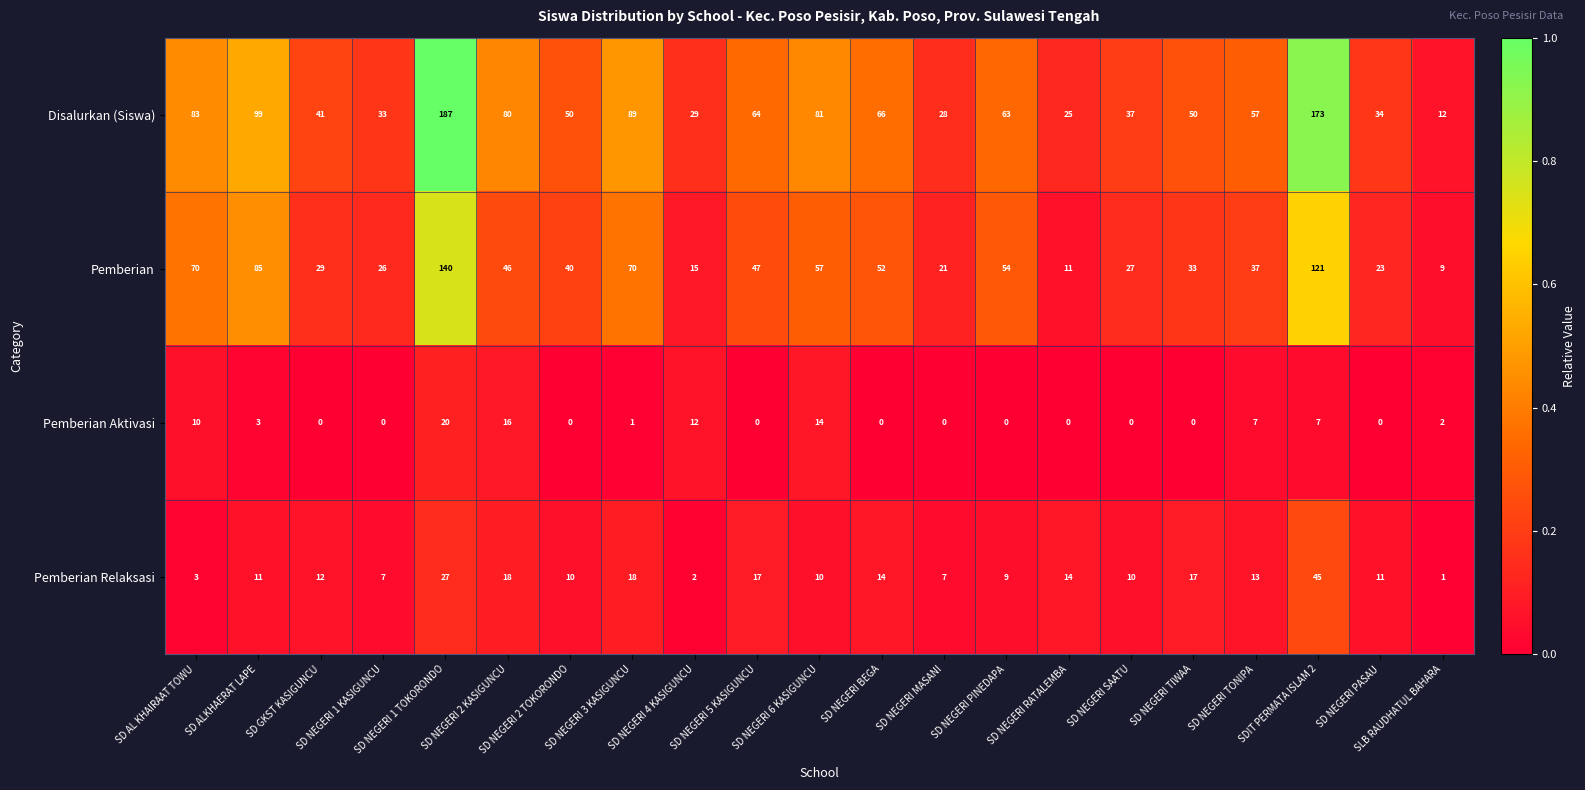

Rank the series at SD AL KHAIRAAT TOWU from lowest to highest value.

Pemberian Relaksasi, Pemberian Aktivasi, Pemberian, Disalurkan (Siswa)